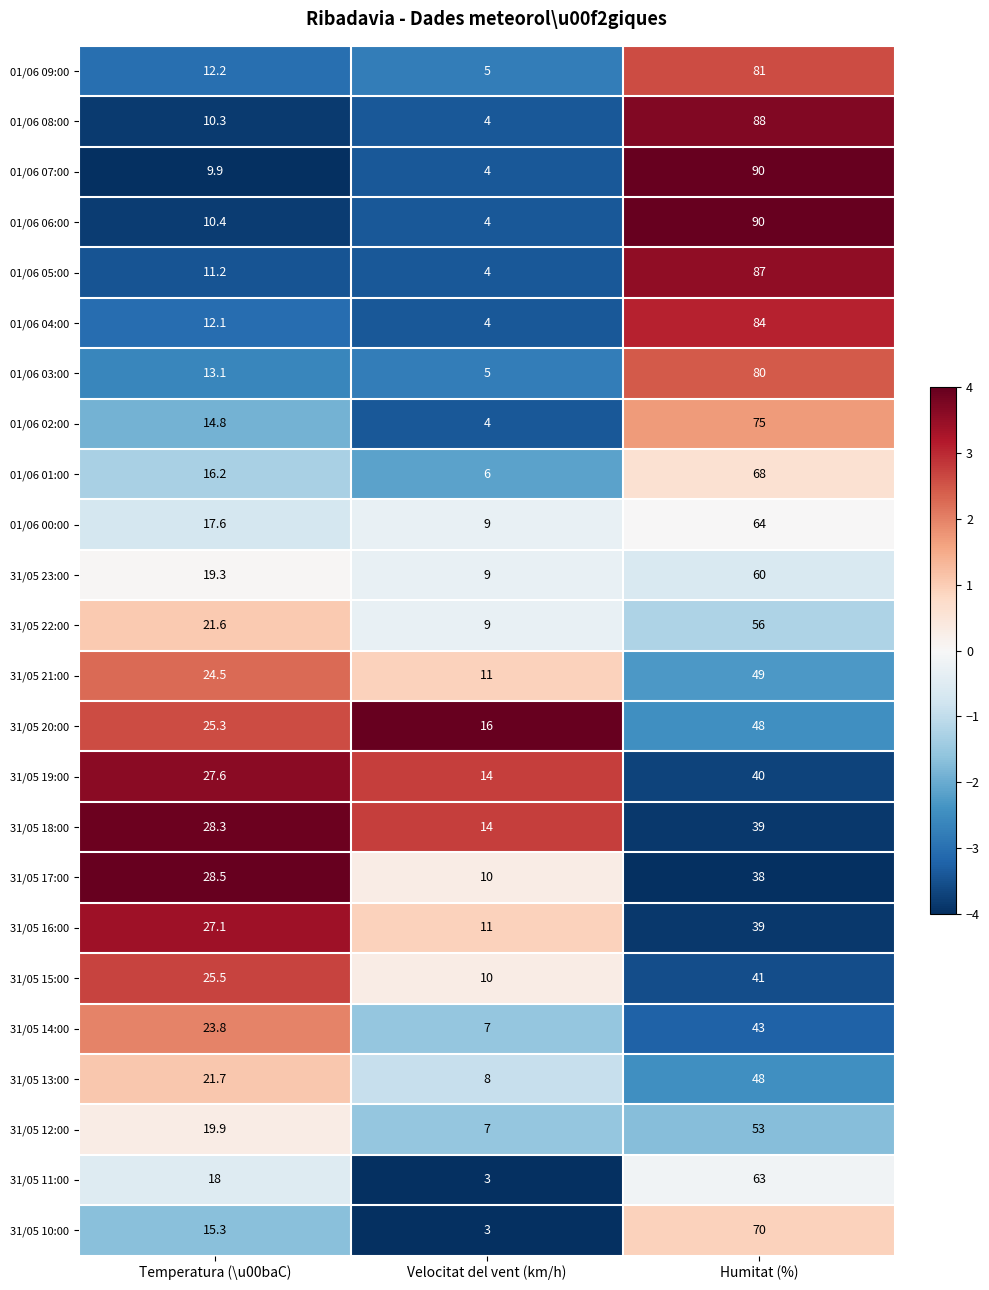

What is the total value across all series at Humitat (%)?

1494.0